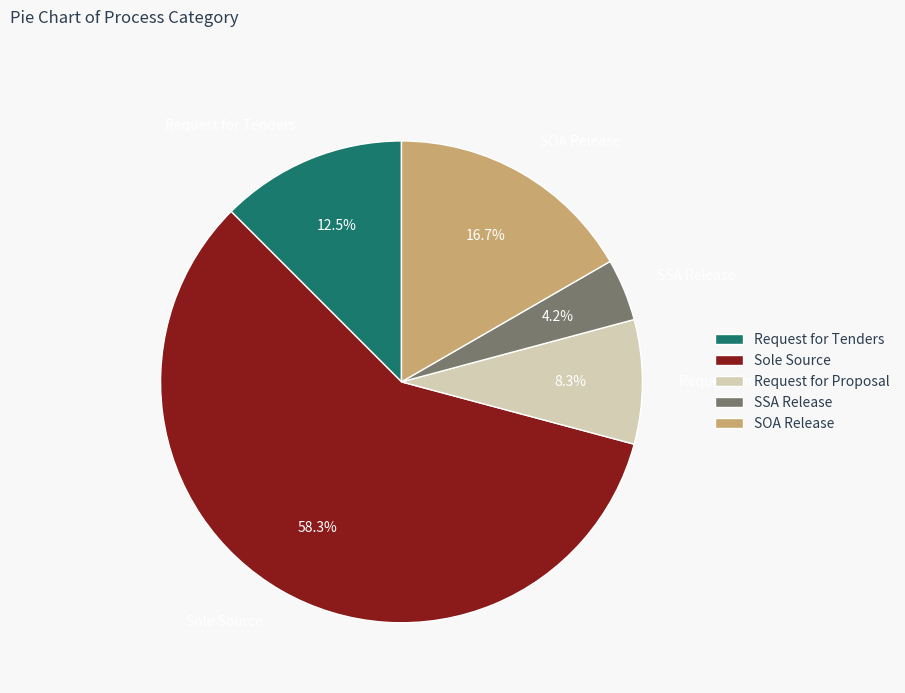

What is the majority slice?

Sole Source